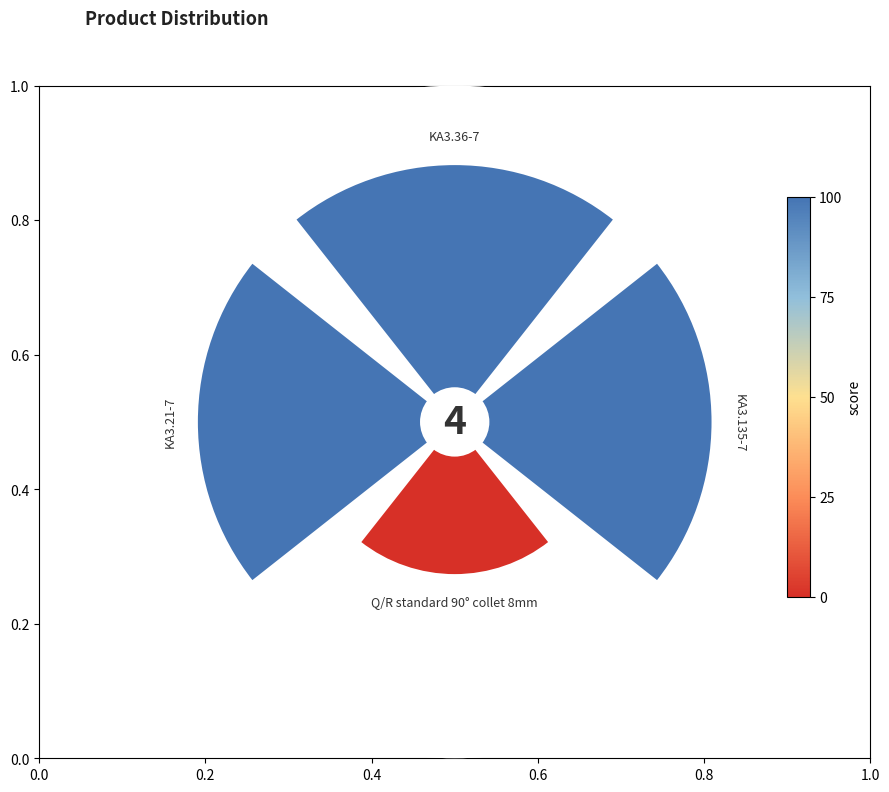

To the nearest percent, what is the average slice percentage?

25%